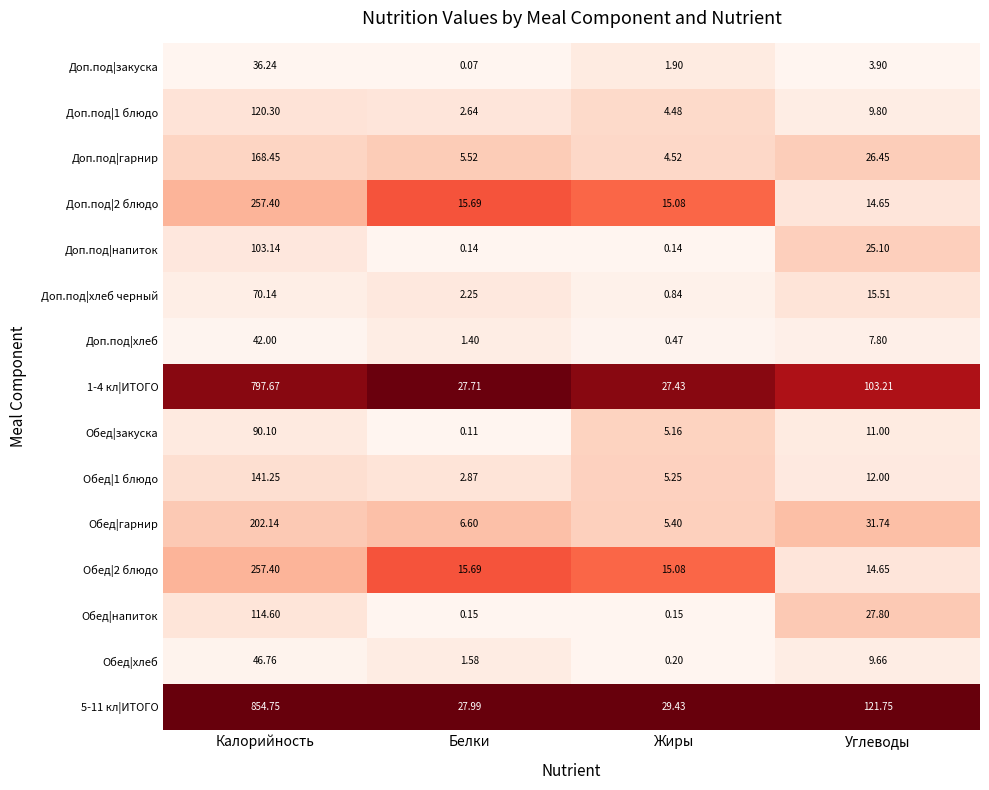

Between Калорийность and Углеводы, which series saw the biggest shift?

5-11 кл|ИТОГО